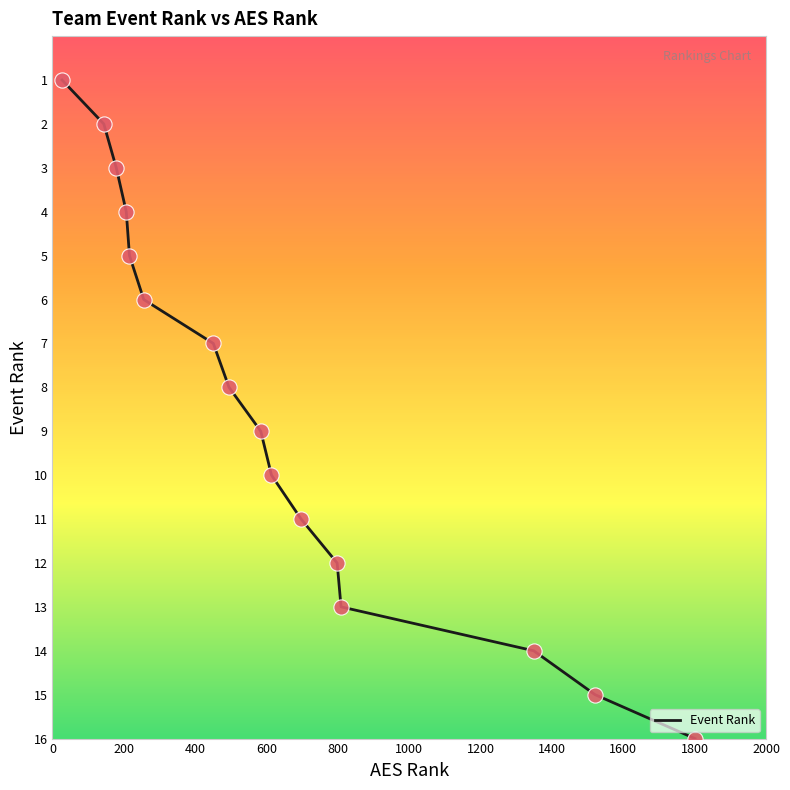

What is the maximum value shown in the chart?

16